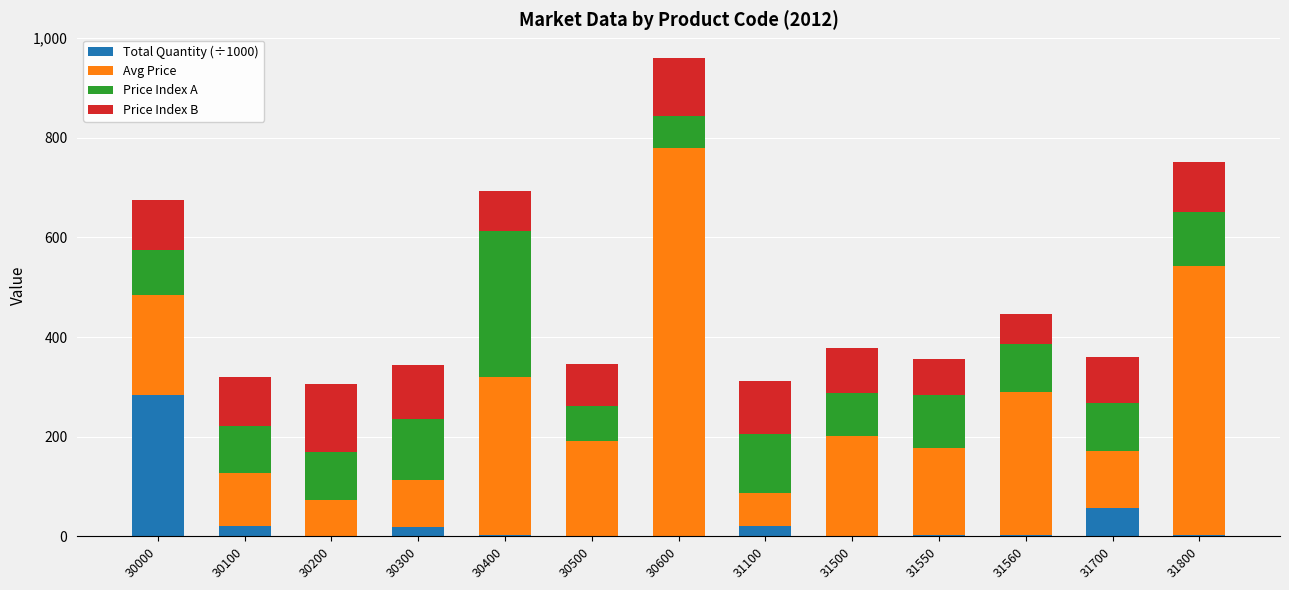

At which label does Total Quantity (÷1000) reach its peak?

30000